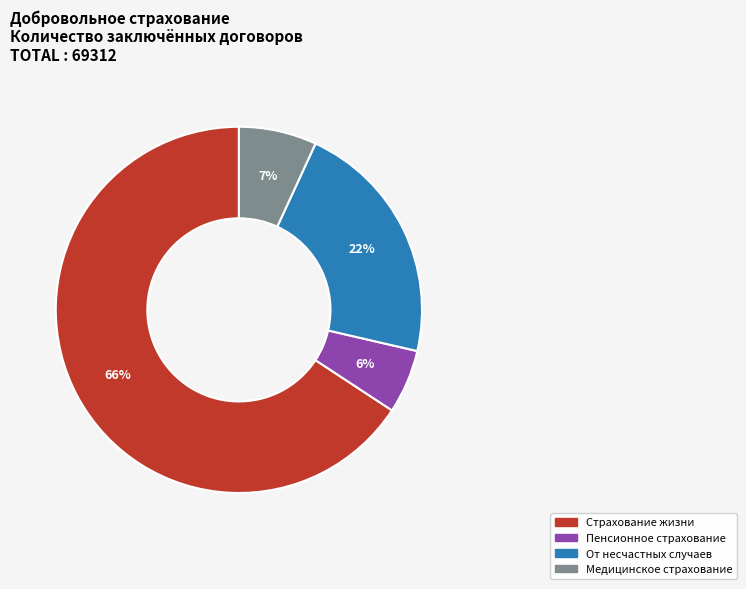

Rank the categories by value from lowest to highest.

Пенсионное страхование, Медицинское страхование, От несчастных случаев, Страхование жизни